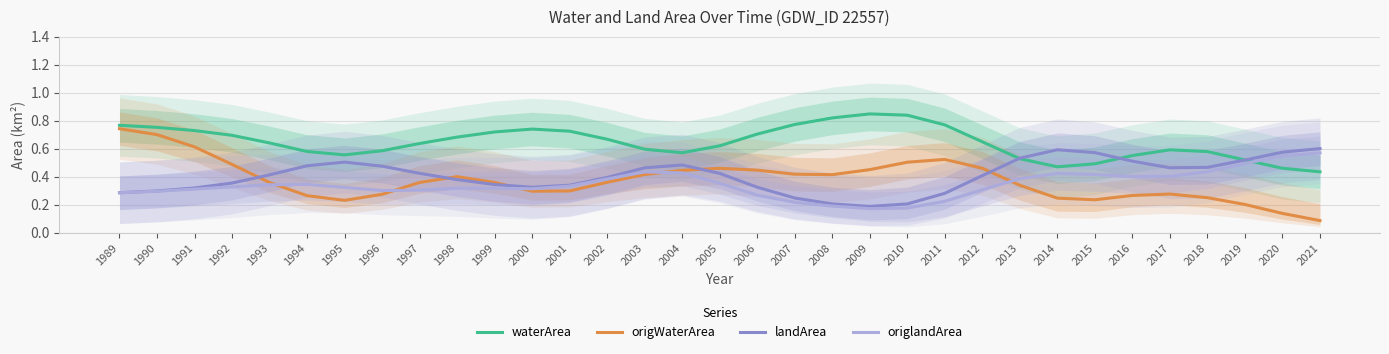

Which series has the largest range (max minus min)?

origWaterArea